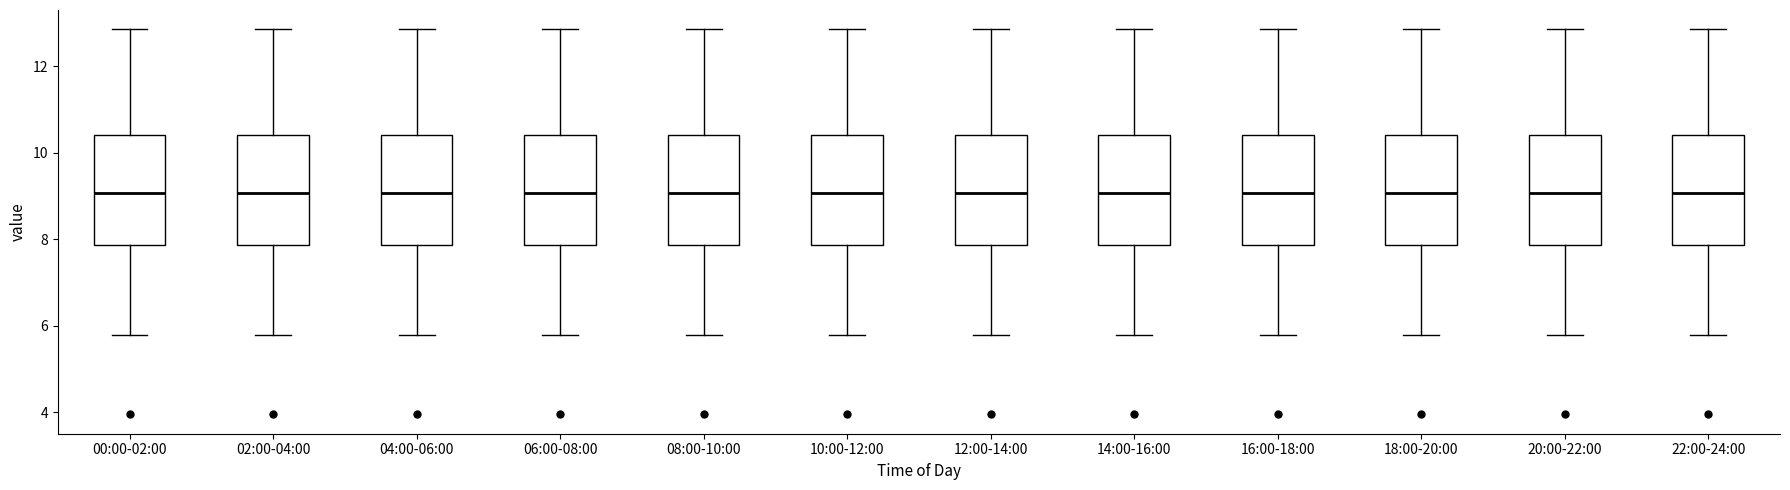

Where is the lower edge of the box for 02:00-04:00 on the y-axis? The values are not printed on the chart, so give them approximately, as read against the axis.

7.8